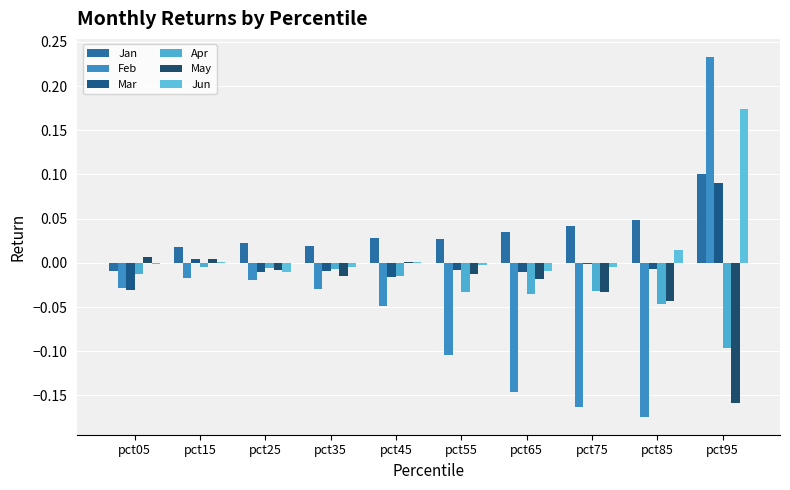

What are all the series names shown in the legend?

Jan, Feb, Mar, Apr, May, Jun